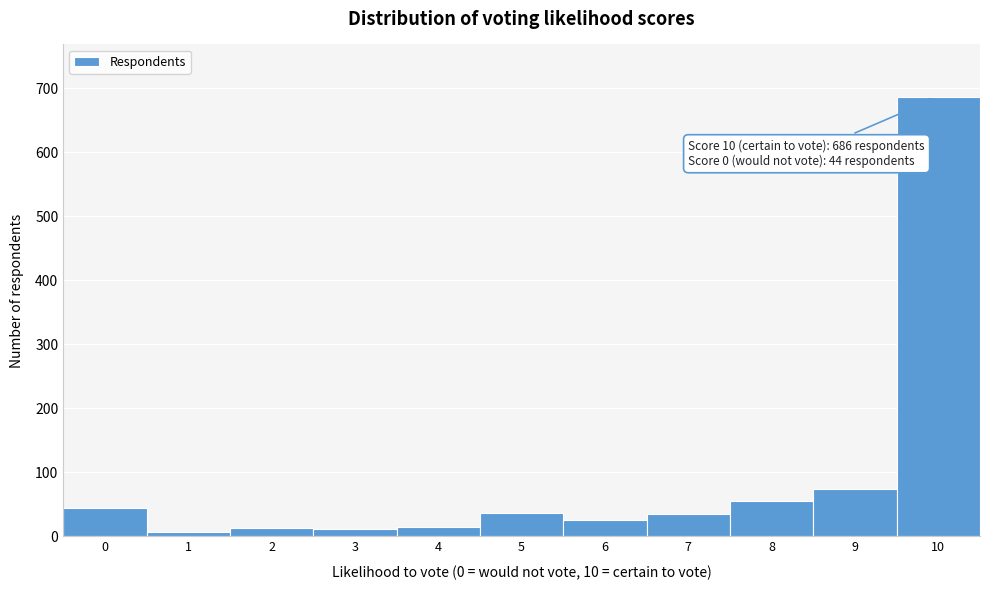

What is the greatest value displayed?

686